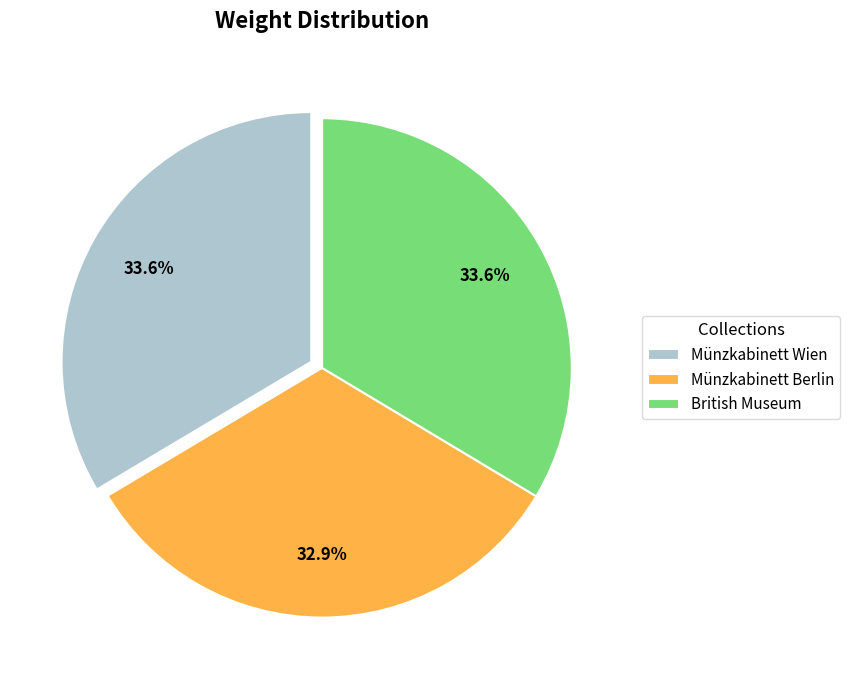

To the nearest percent, what portion does British Museum represent?

34%